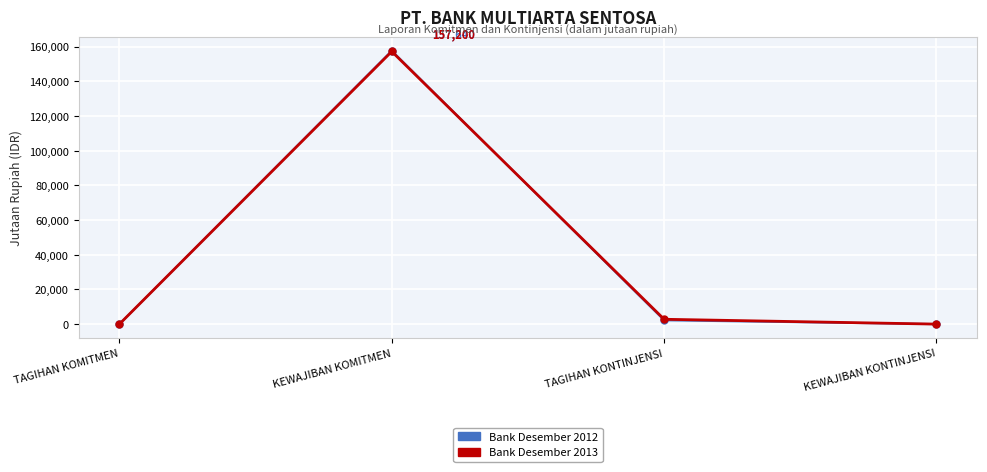

The Bank Desember 2012 series shows 0 at KEWAJIBAN KONTINJENSI. True or false?

True